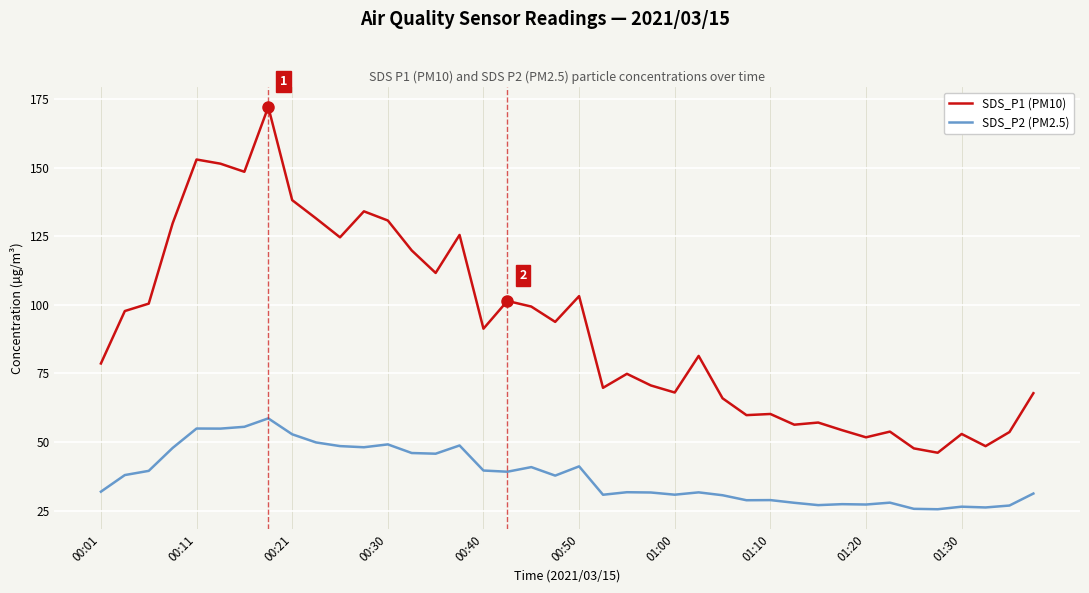

Does the chart display data point markers on the line(s)?

No